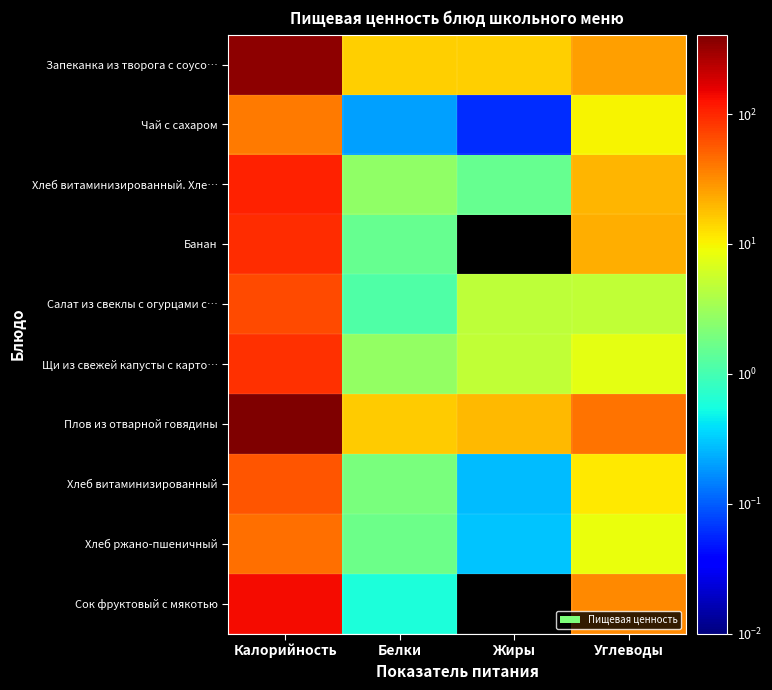

How many categories are shown in the chart?

4